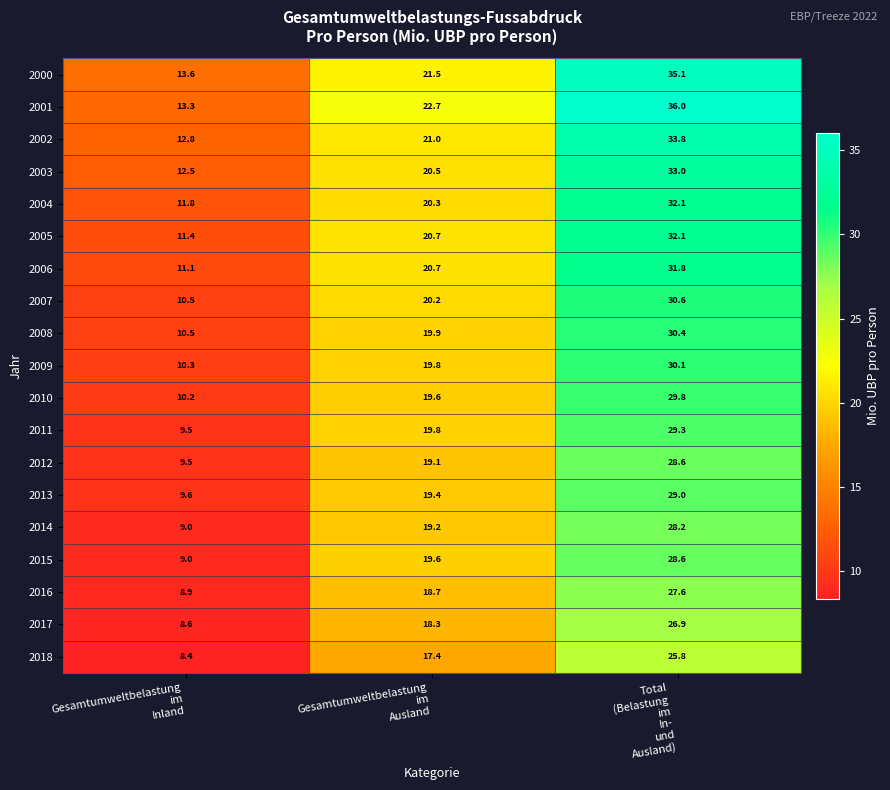

At which category is the sum across all series the highest?

Total
(Belastung
im
In-
und
Ausland)